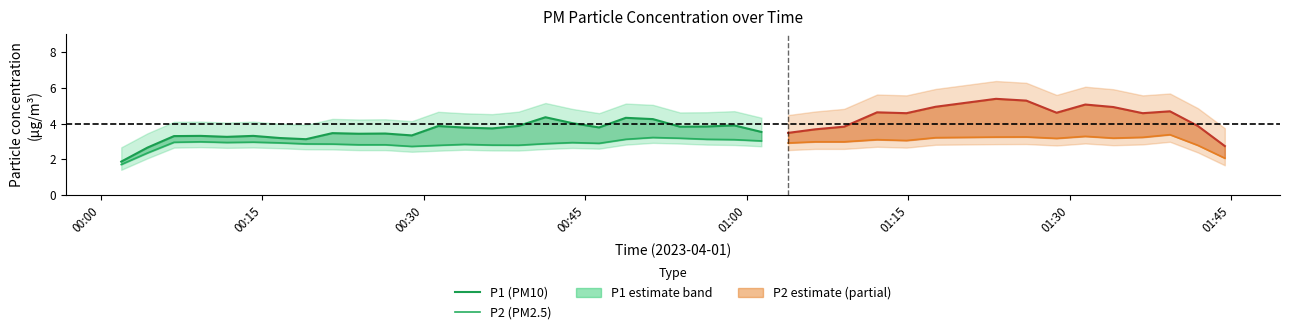

What is the lowest value of the P2 (PM2.5) series?

1.7